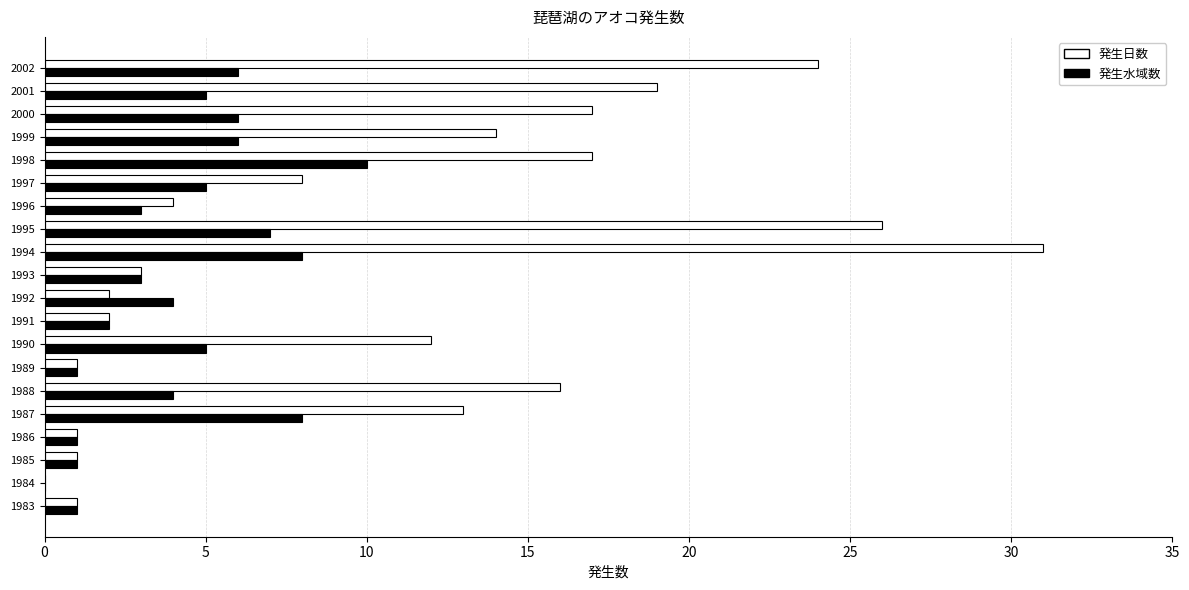

Which series has the largest total across all categories?

発生日数